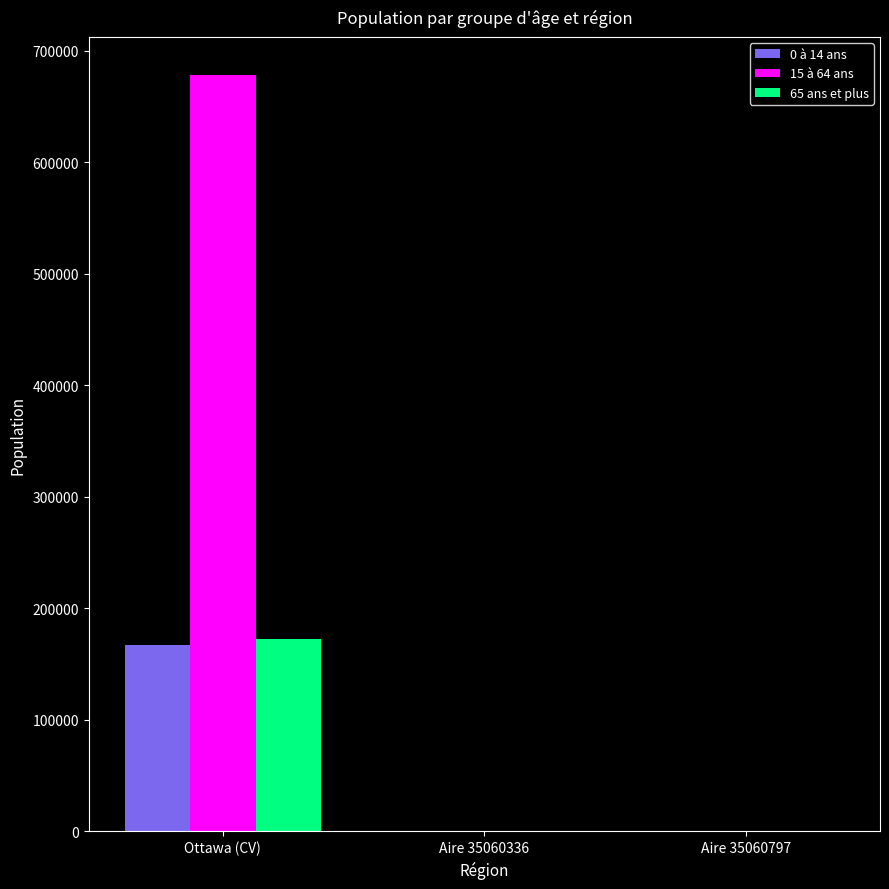

True or false: 15 à 64 ans has a value of 1149488 at Ottawa (CV).

False